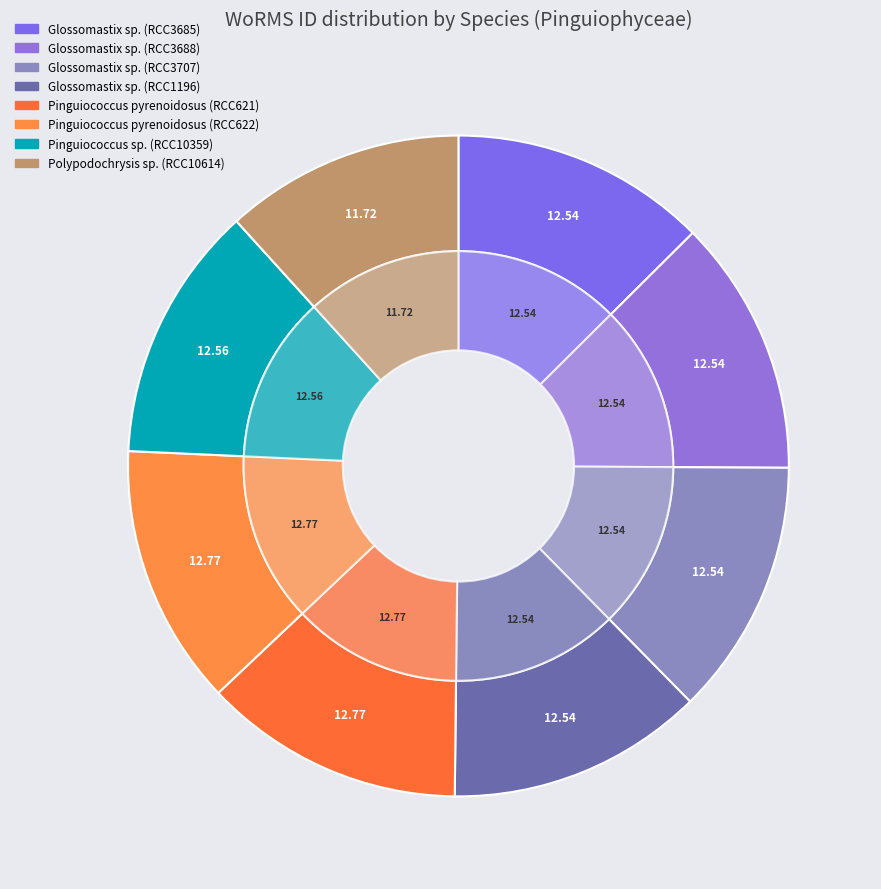

Which slice is the largest?

Pinguiococcus pyrenoidosus (RCC621)